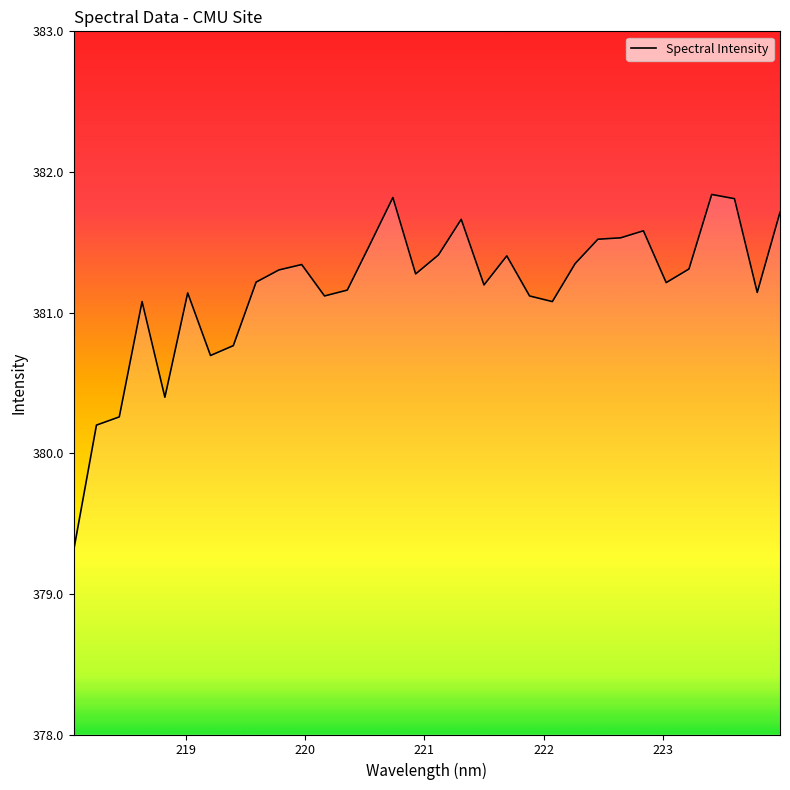

What is the smallest value displayed?

379.3